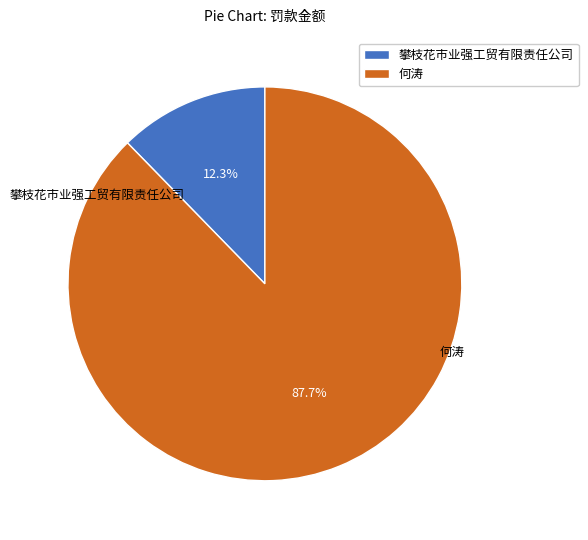

To the nearest percent, what is the average slice percentage?

50%